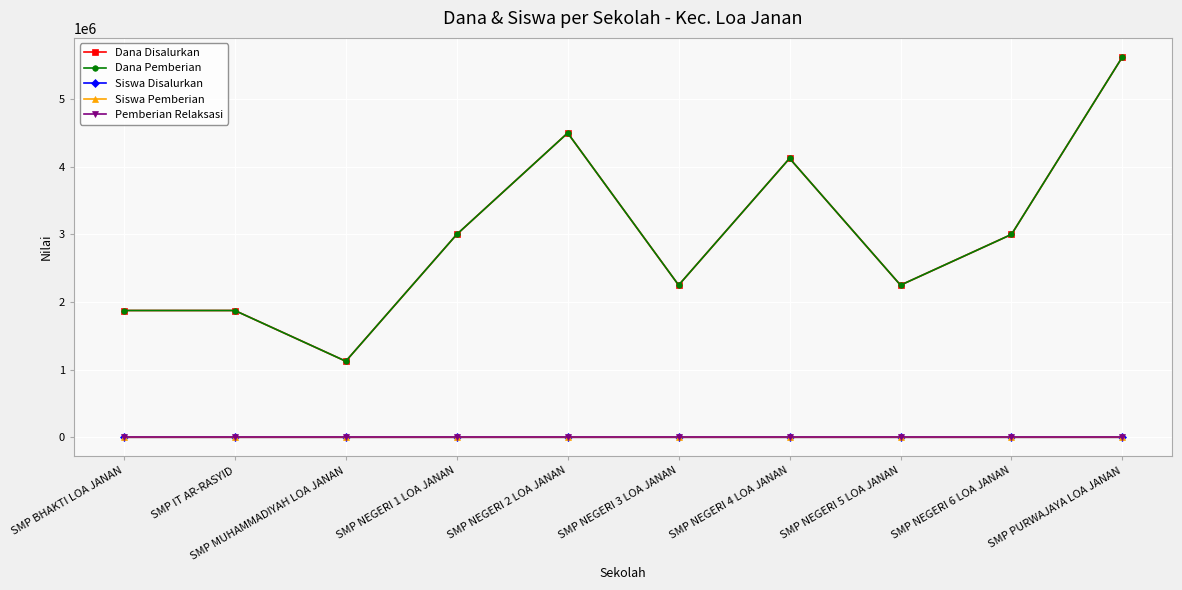

Does the chart display data point markers on the line(s)?

Yes